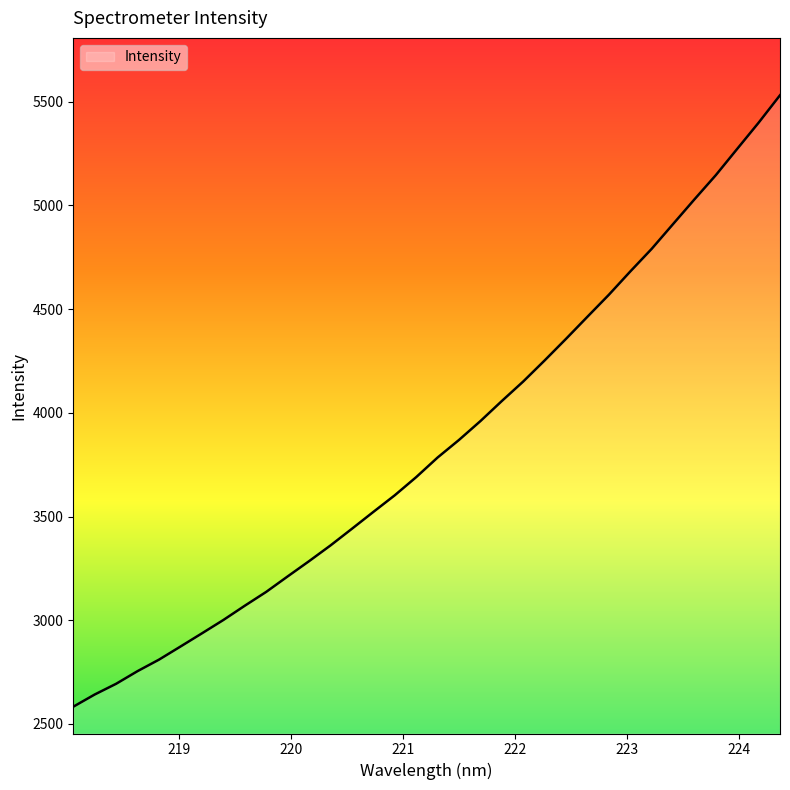

What is the maximum value shown in the chart?

5531.2